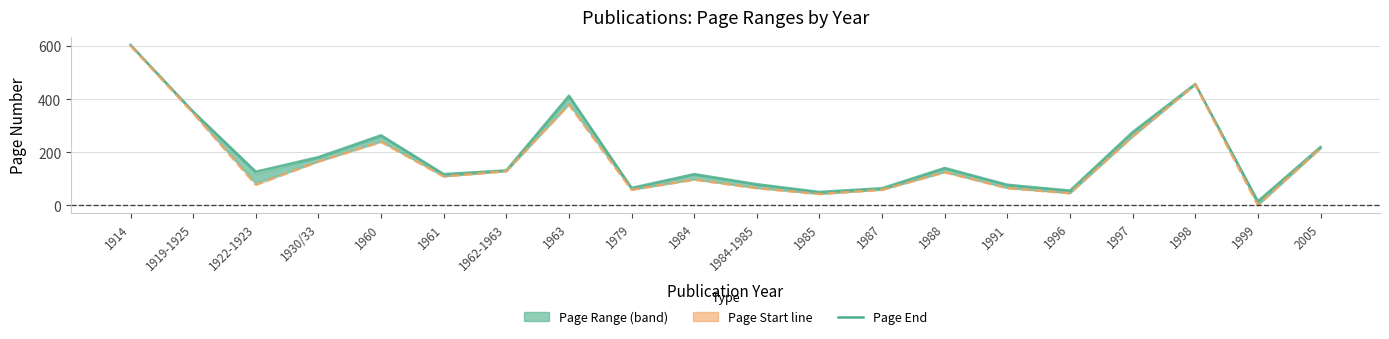

True or false: Page Start has more than 1 points higher than both neighbors.

True